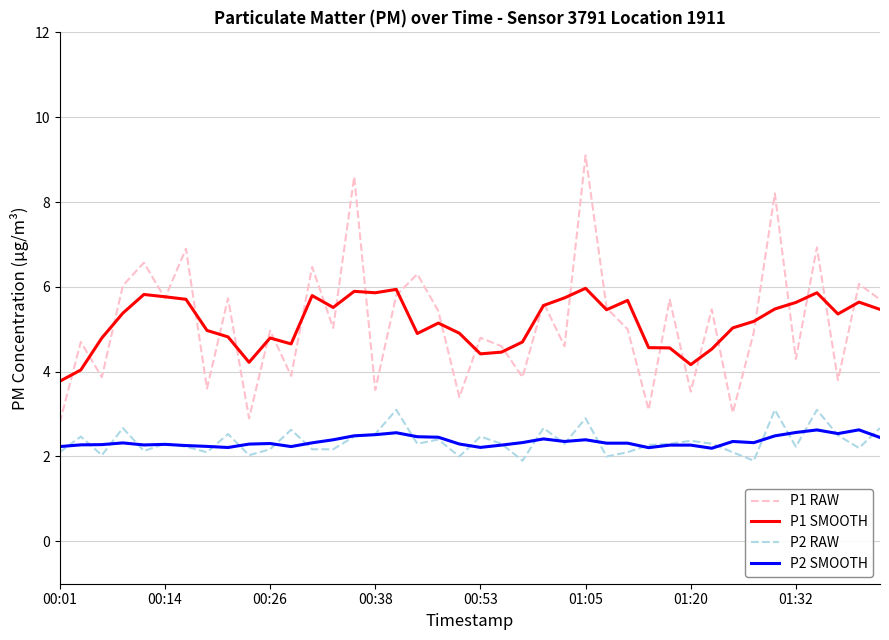

Which series has the largest range (max minus min)?

P1 RAW